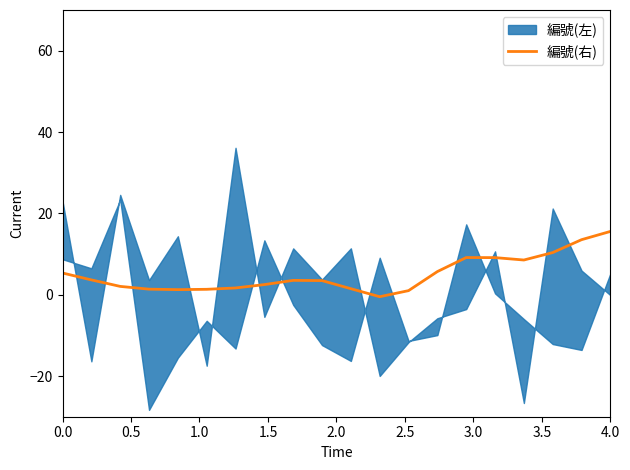

At which label does 編號(右) reach its peak?

4.0